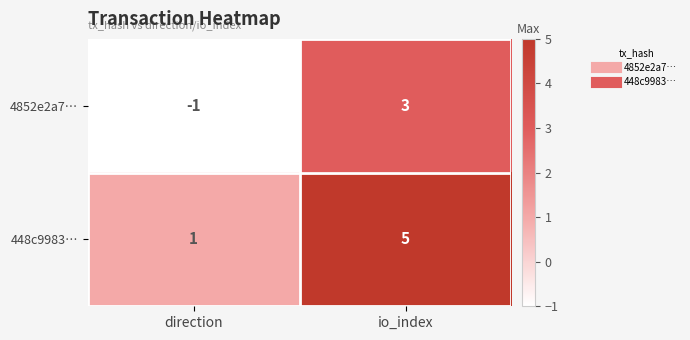

How many categories are shown in the chart?

2